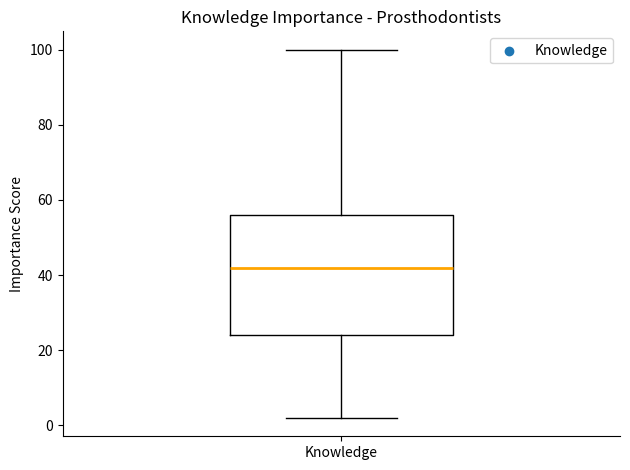

Transcribe this box plot: give where the median line is, the range the box spans, and where the two whiskers end, as read against the y-axis. The values are not printed on the chart, so give them approximately, as read against the axis.

median 42, box 24 to 56, whiskers 2 to 100